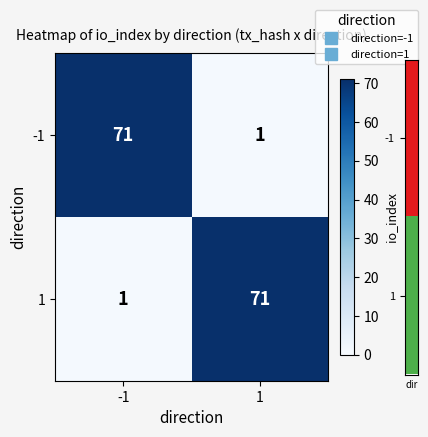

The 1 series shows 1 at -1. True or false?

True